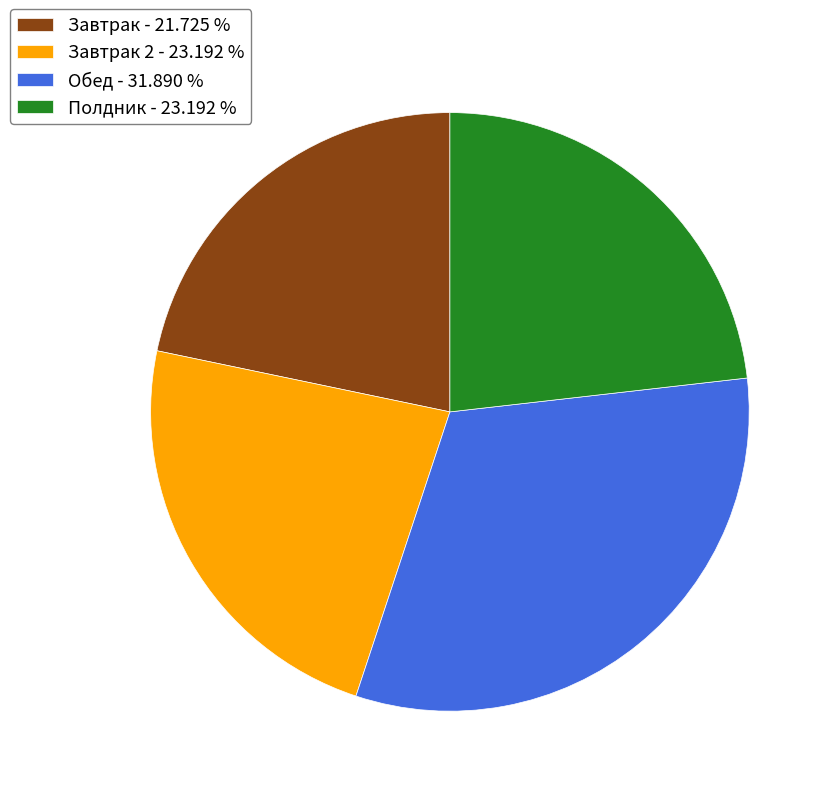

Which slice is the largest?

Обед - 31.890 %